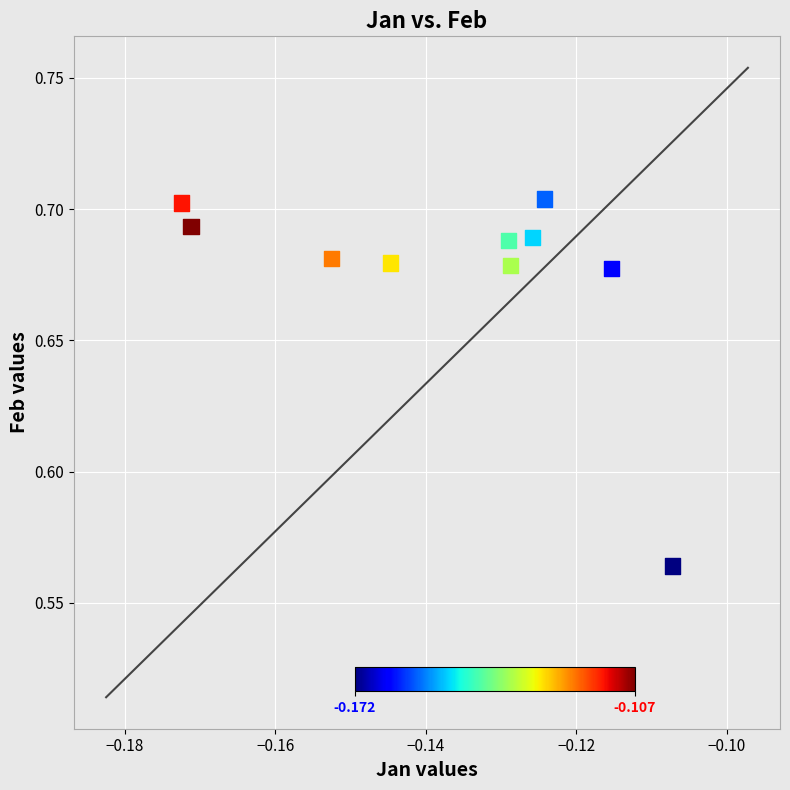

How many points are shown in the scatter plot?

10